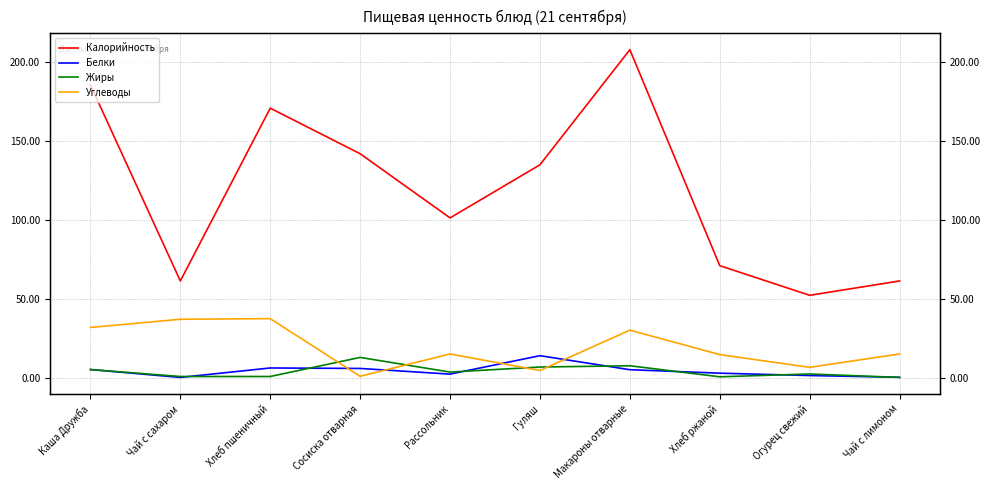

What are all the series names shown in the legend?

Калорийность, Белки, Жиры, Углеводы